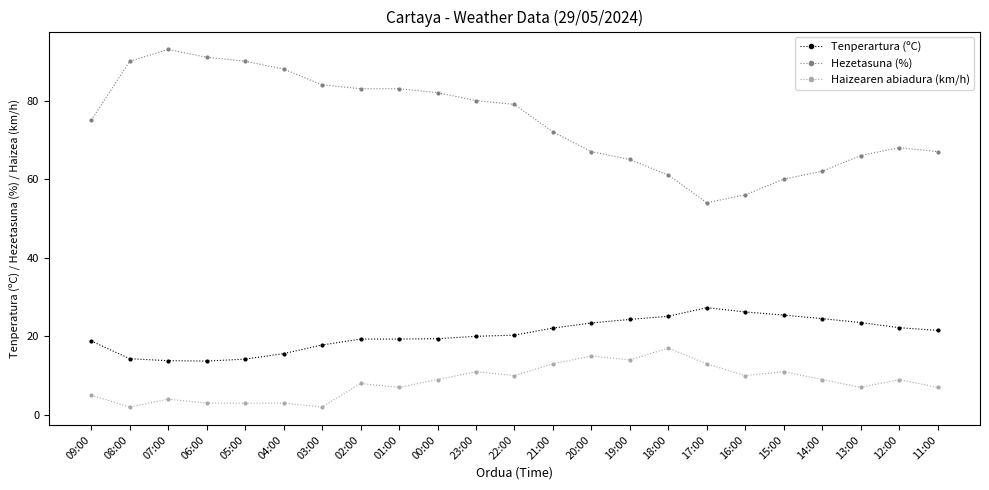

Is this an area chart (filled region under the line)?

No